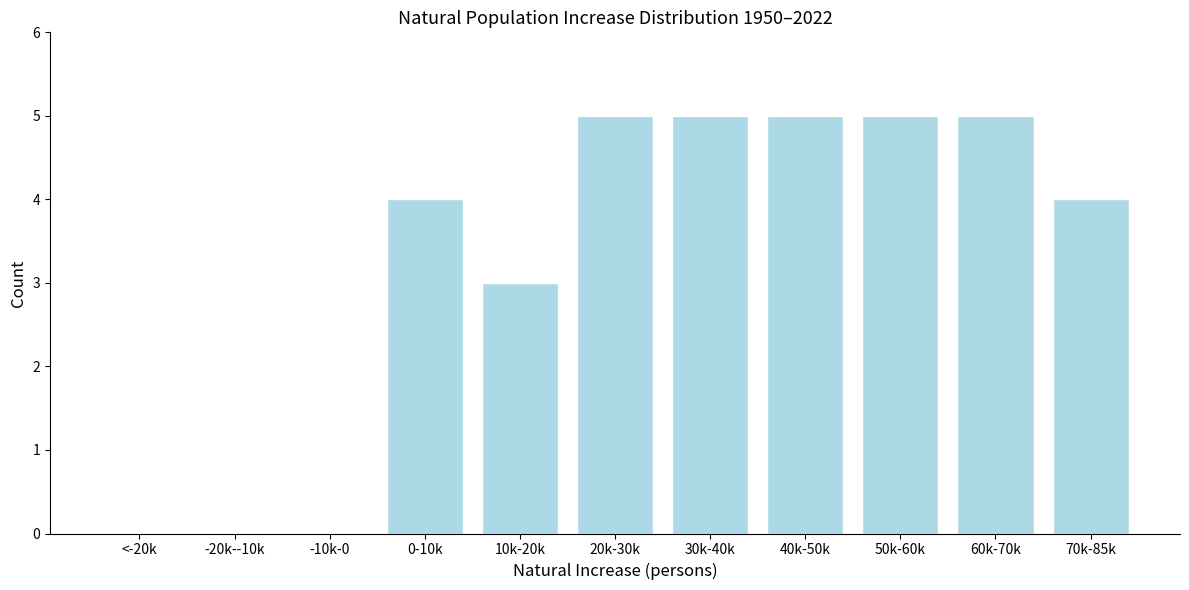

Reading left to right, extract all data points from this chart.

<-20k=0	-20k--10k=0	-10k-0=0	0-10k=4	10k-20k=3	20k-30k=5	30k-40k=5	40k-50k=5	50k-60k=5	60k-70k=5	70k-85k=4